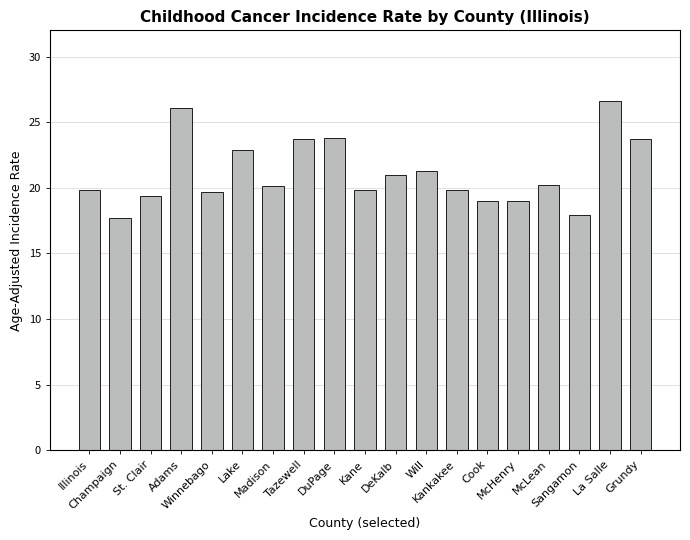

What is the value of the 7th bar from the left?

20.1